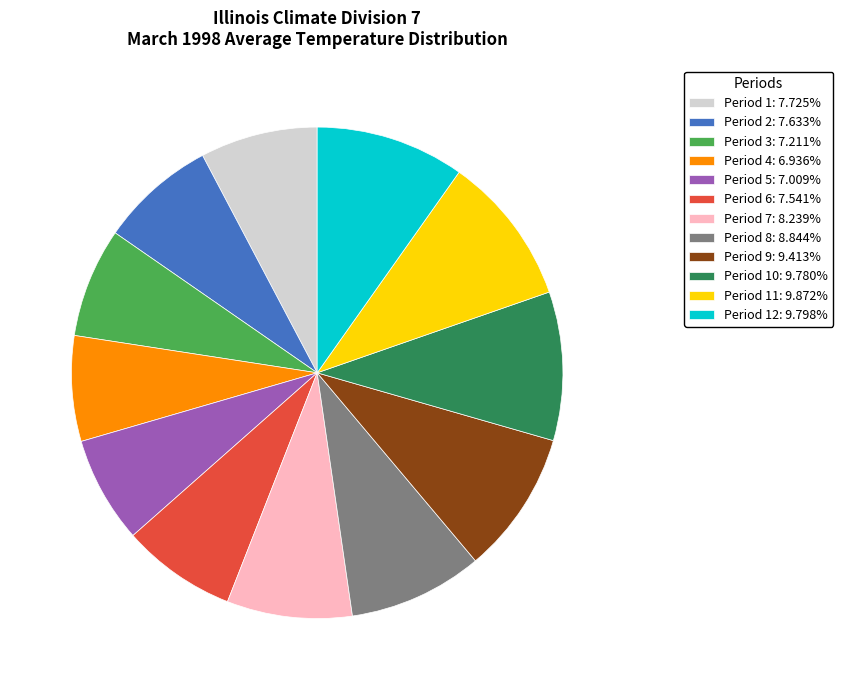

Count the number of slices in the pie.

12